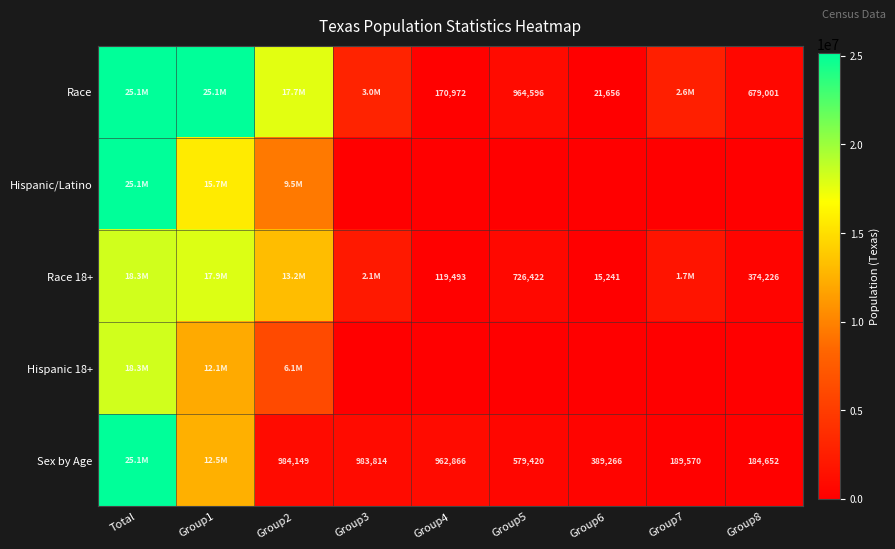

True or false: Race 18+ has a value of 534207 at Group8.

False